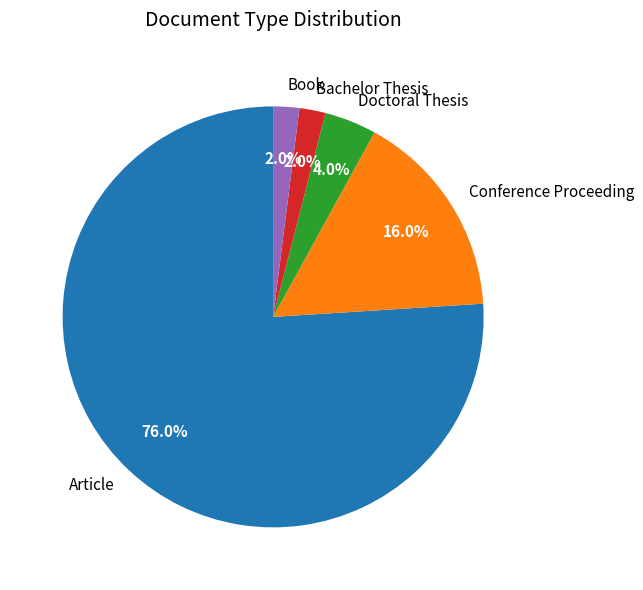

Which slice is the largest?

Article